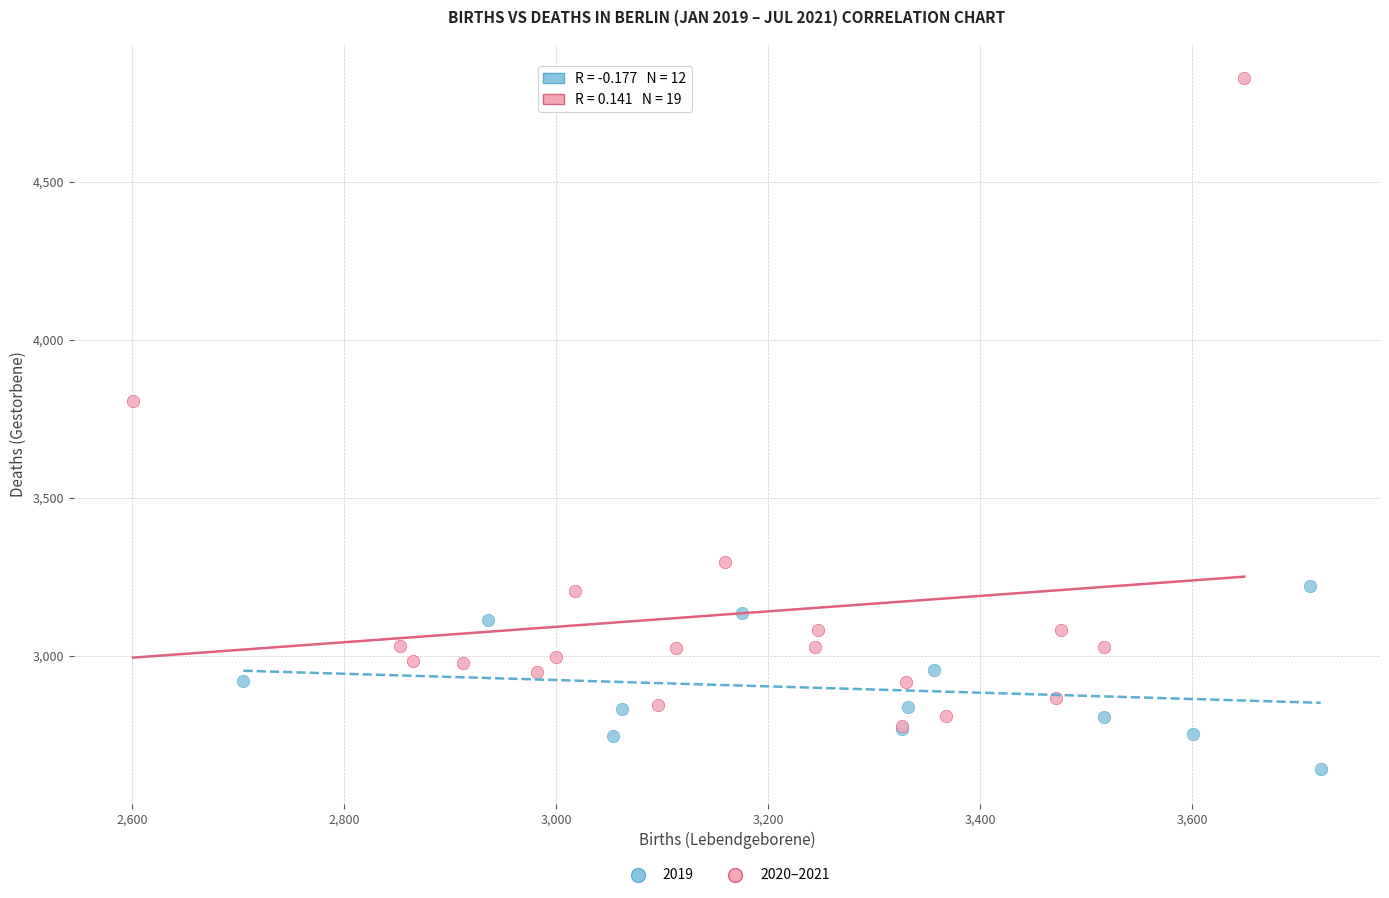

Which series reaches the maximum Y coordinate?

2020–2021